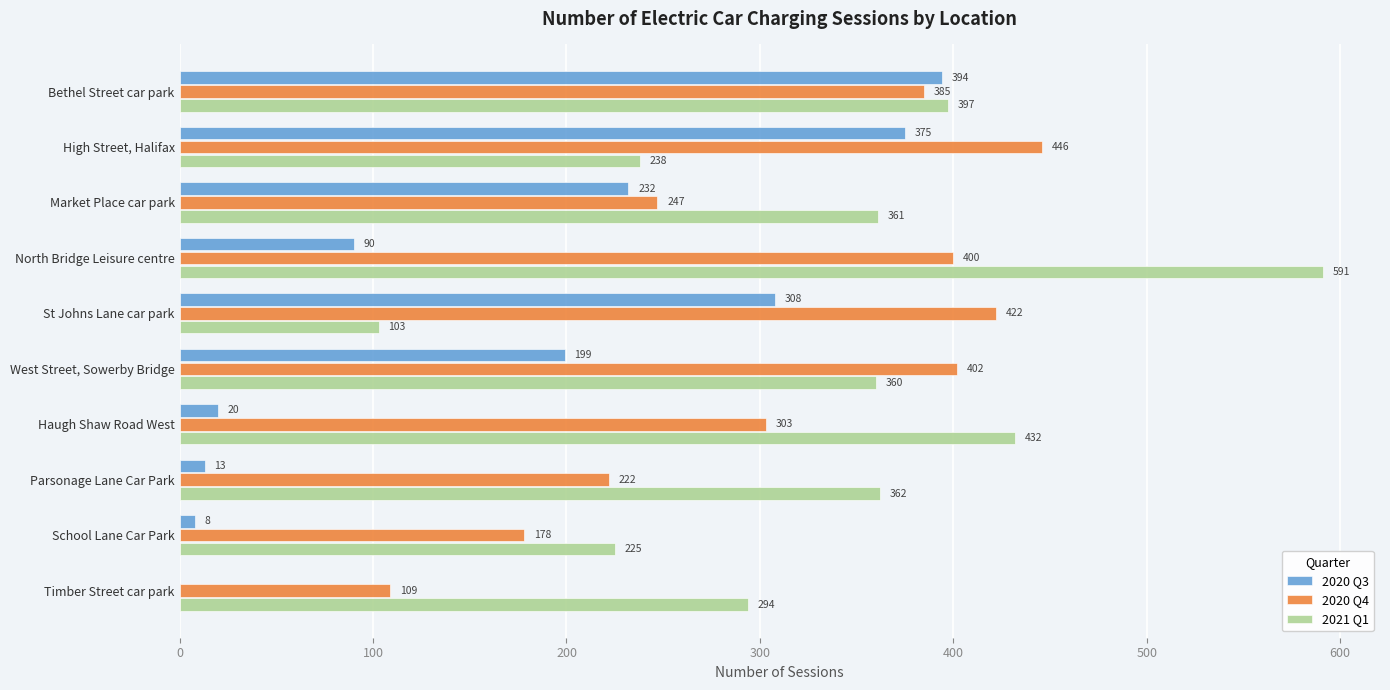

True or false: 2020 Q3 has a value of 0 at Timber Street car park.

True